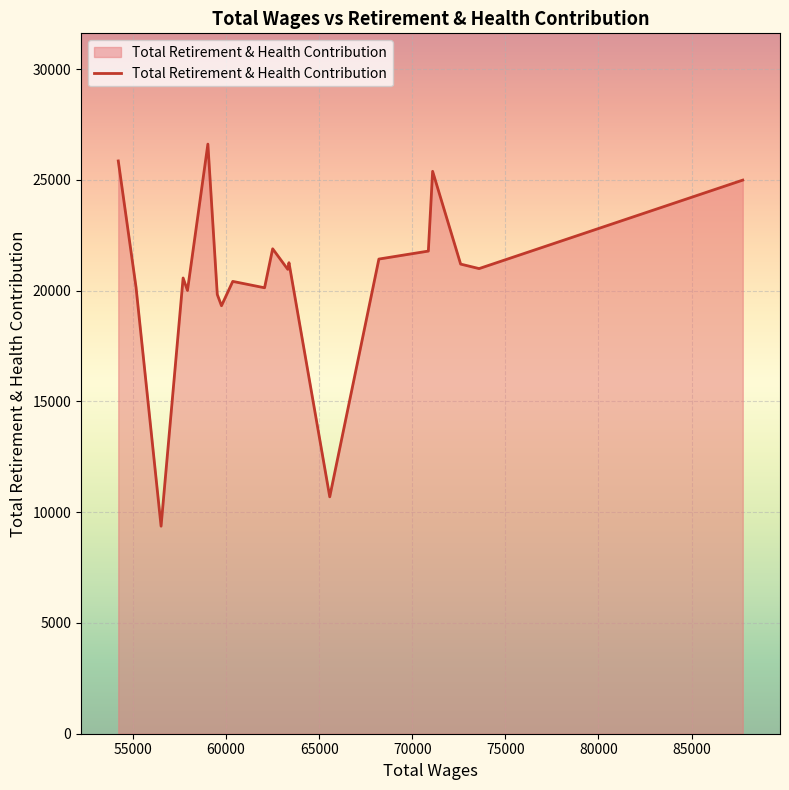

How many lines are shown in the chart?

1